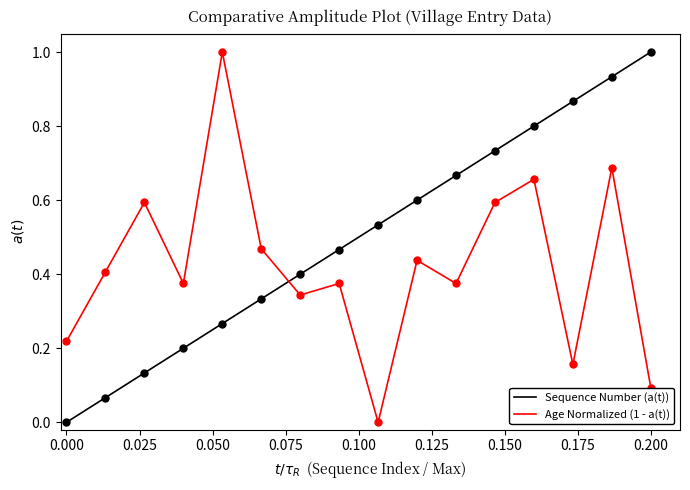

Which series has the largest total across all categories?

Sequence Number (a(t))